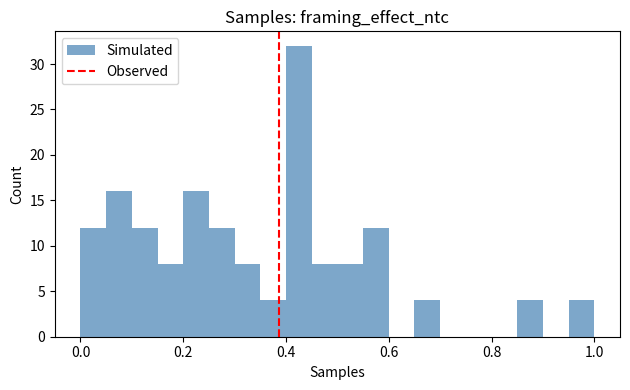

Read against the x-axis, roughly where is the centre of the tallest bar?

0.42